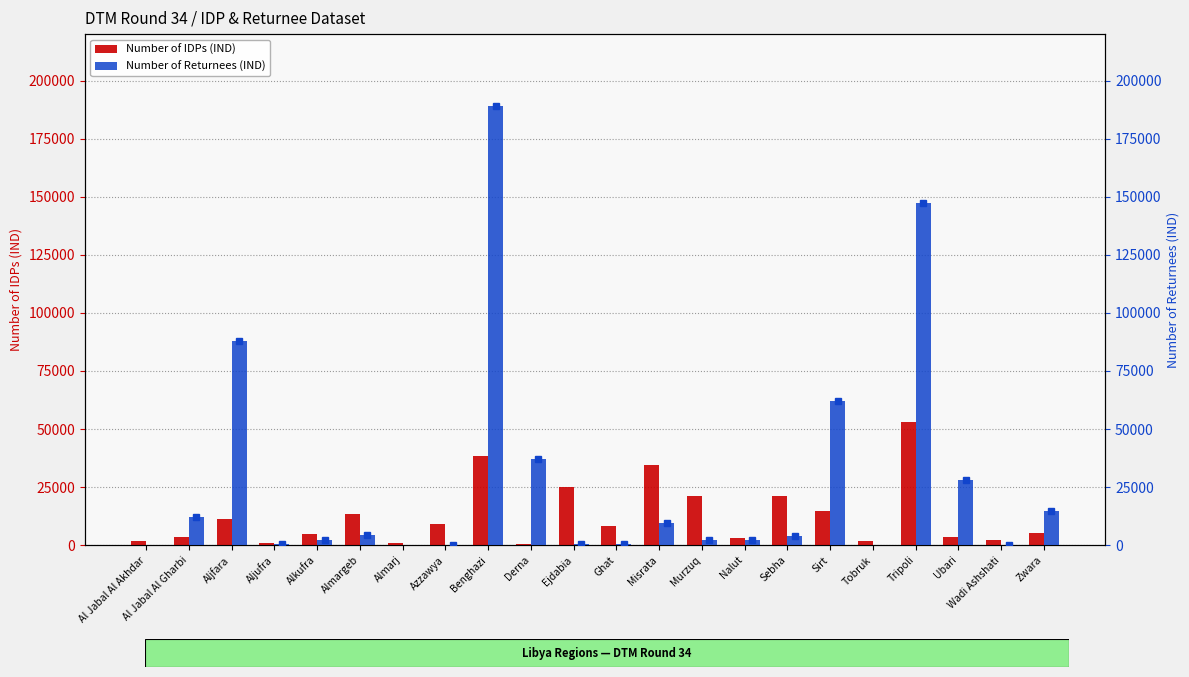

Is the value of Number of Returnees (IND) at Ejdabia greater than the value of Number of IDPs (IND) at Wadi Ashshati?

No